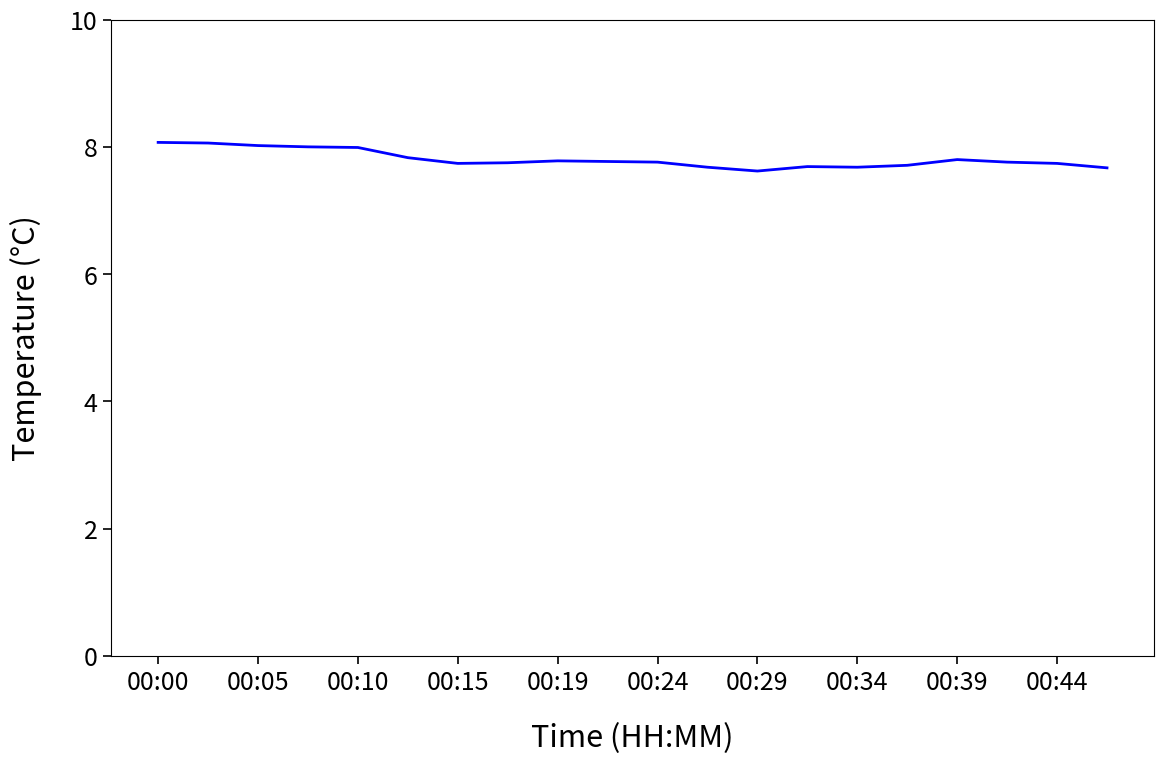

What is the average value?

7.8